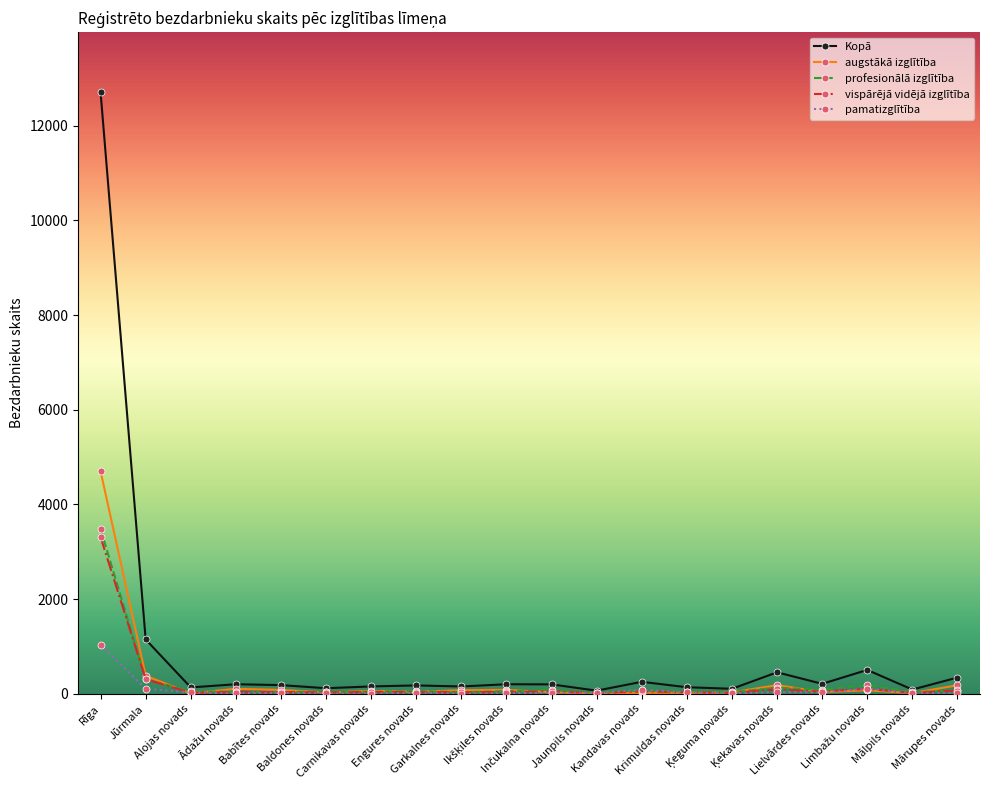

True or false: augstākā izglītība has more than 2 points higher than both neighbors.

True